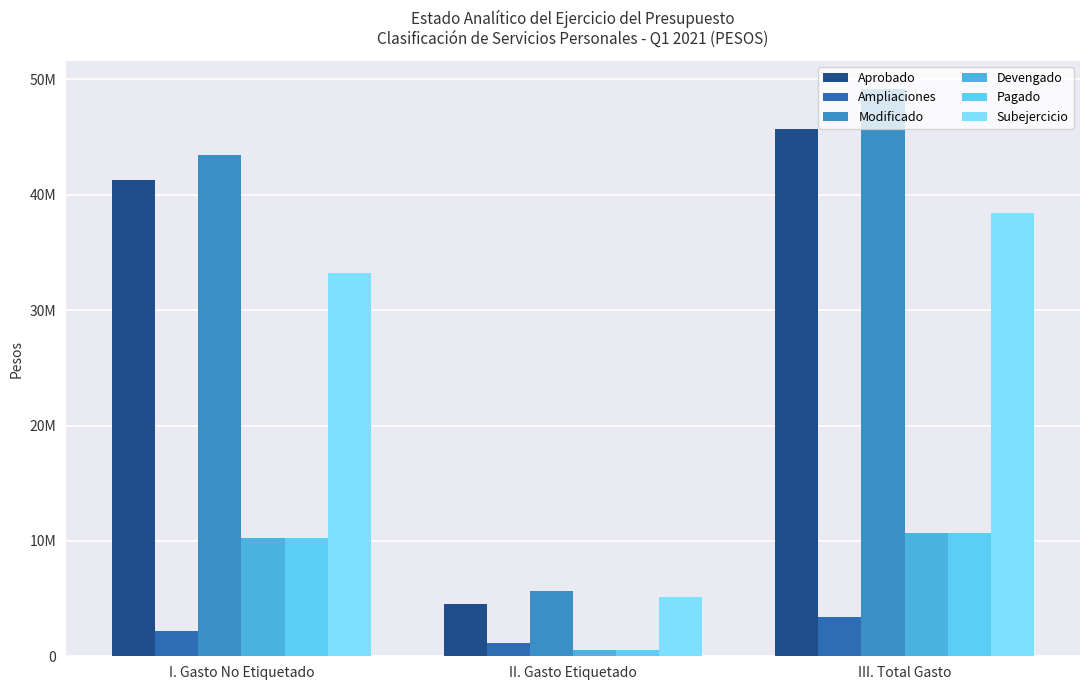

Between I. Gasto No Etiquetado and II. Gasto Etiquetado, which series saw the biggest shift?

Modificado